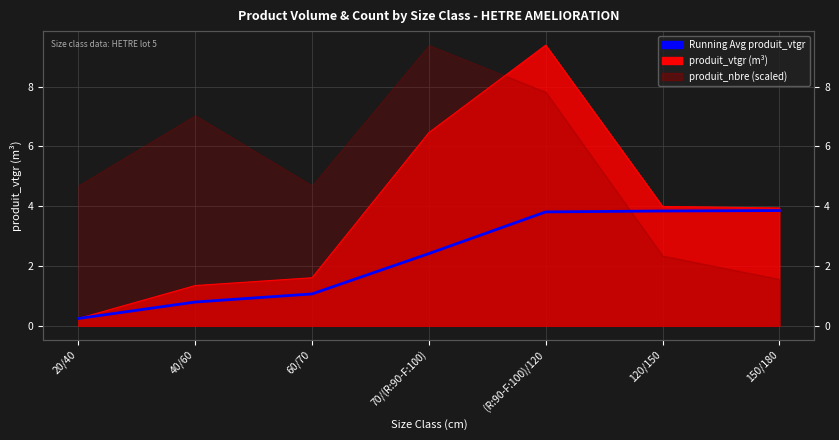

The chart shows a value of 3.8 at 120/150. True or false?

True